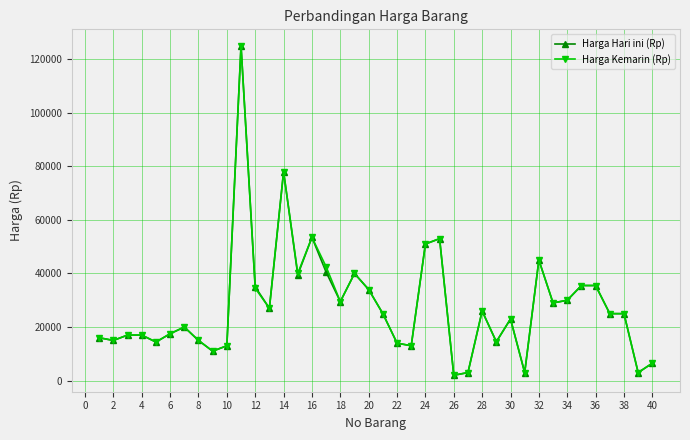

What is the greatest value displayed?

125000